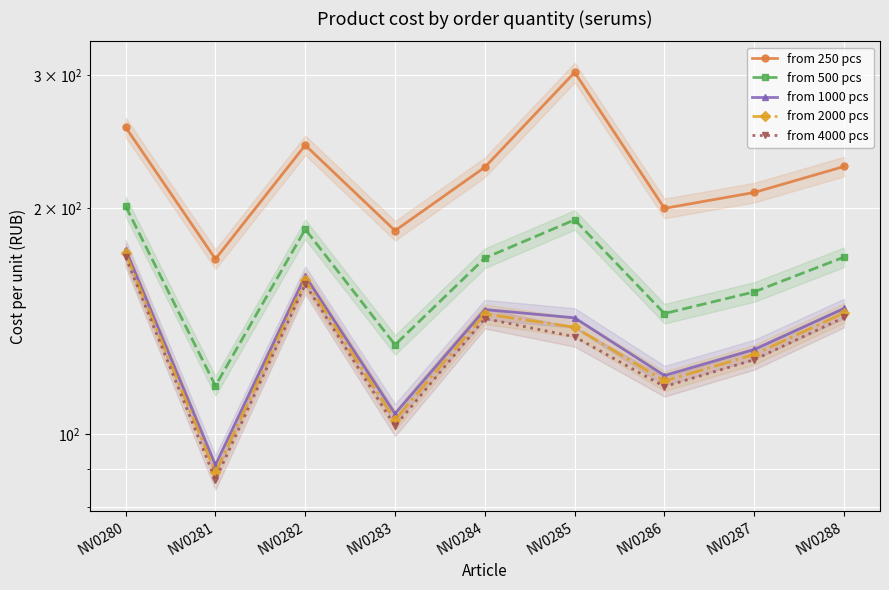

What is the difference between the maximum and second lowest values in the from 4000 pcs series?

69.5